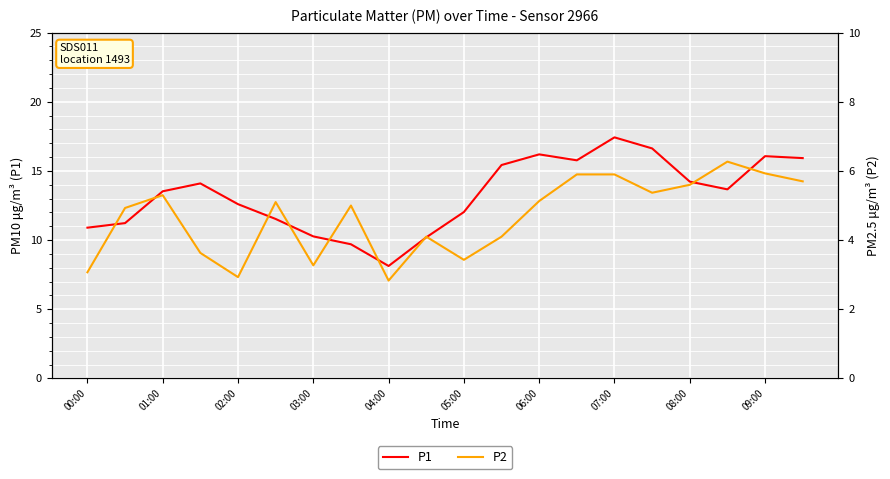

What is the difference between the maximum and minimum values in the P2 series?

3.4